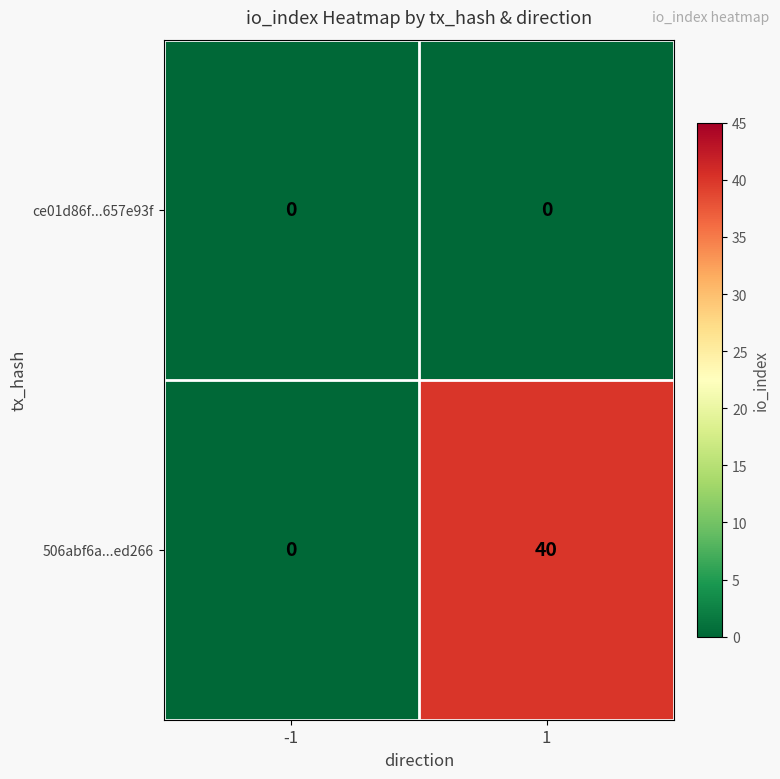

What is the greatest value displayed?

40